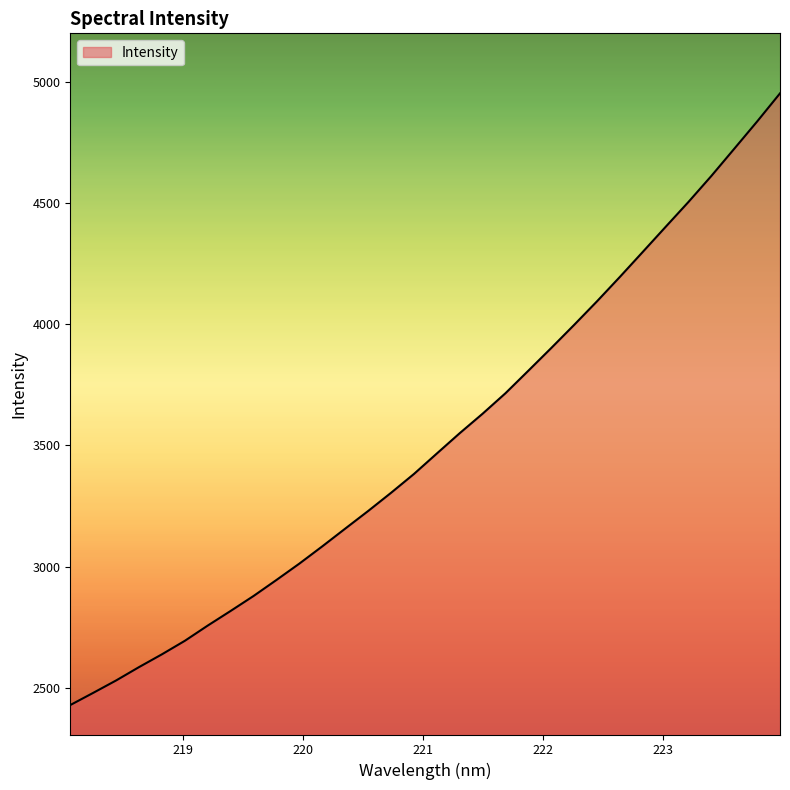

What is the greatest value displayed?

4952.2